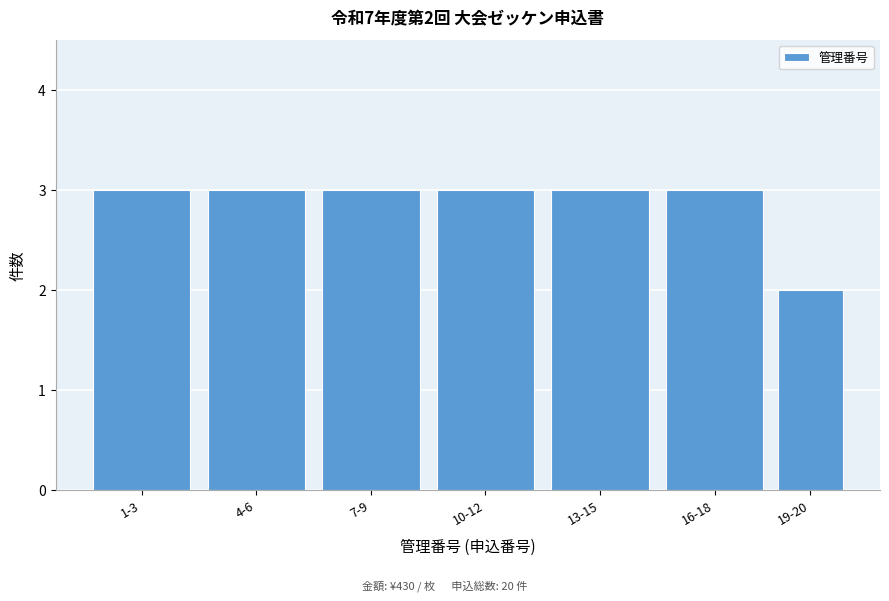

Reading right to left, what are all the values shown in this chart?

2	3	3	3	3	3	3